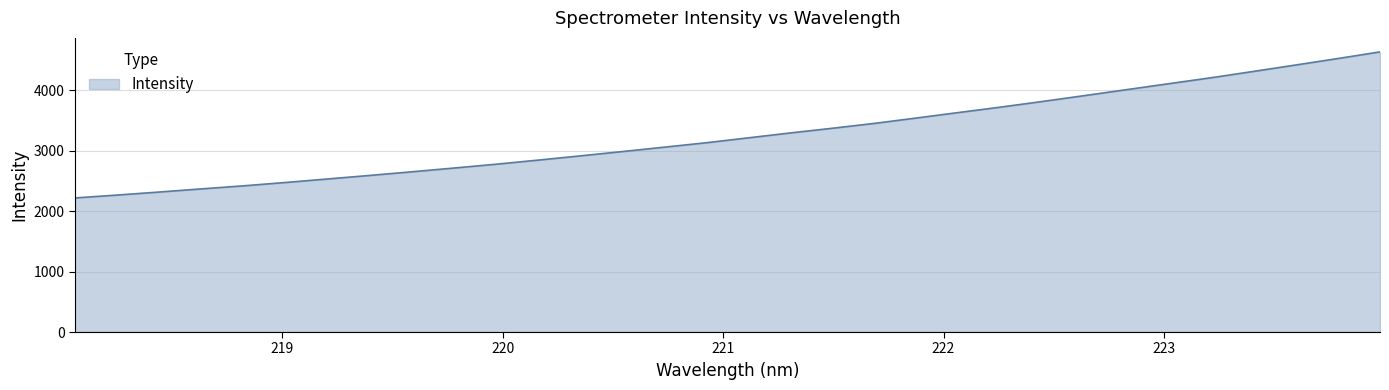

What is the difference between the maximum and minimum values?

2415.3